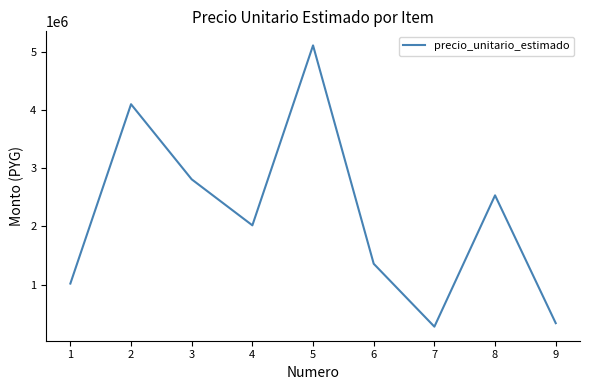

Where is the first local minimum?

4